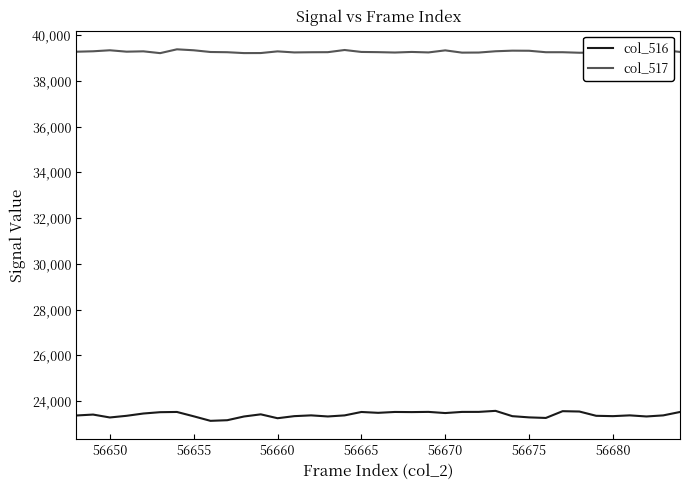

Rank the series by their average value, from lowest to highest.

col_516, col_517